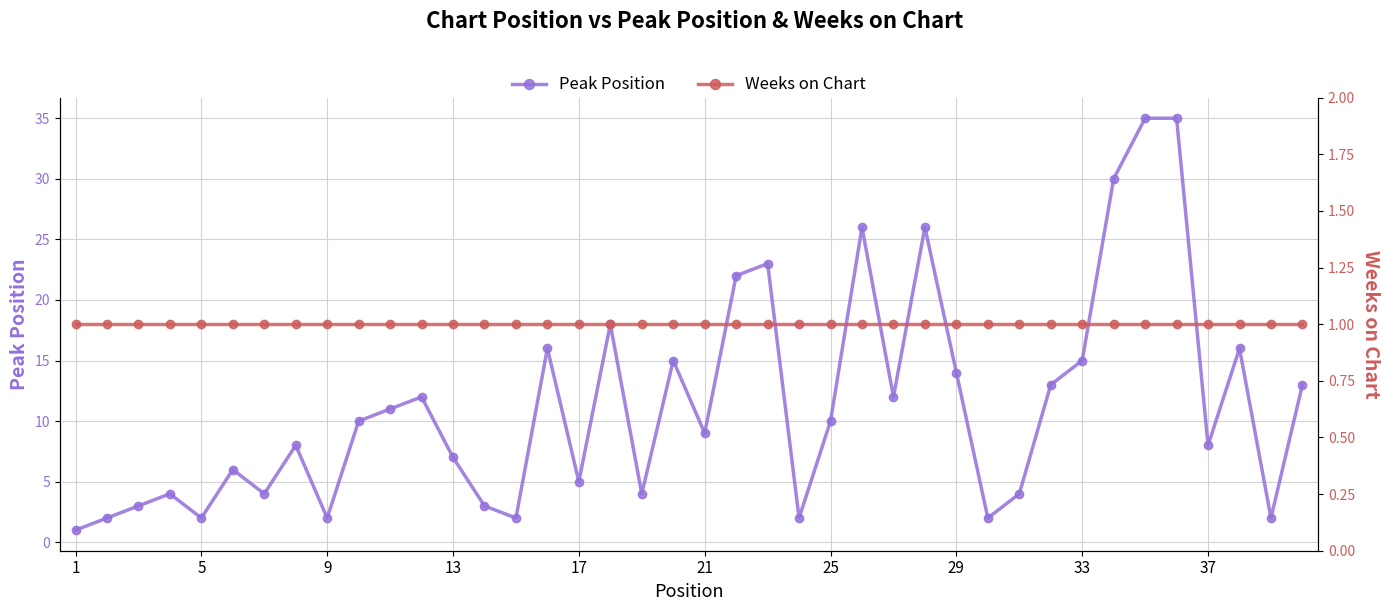

What is the value of the Peak Position point at the 21st from the left?

9